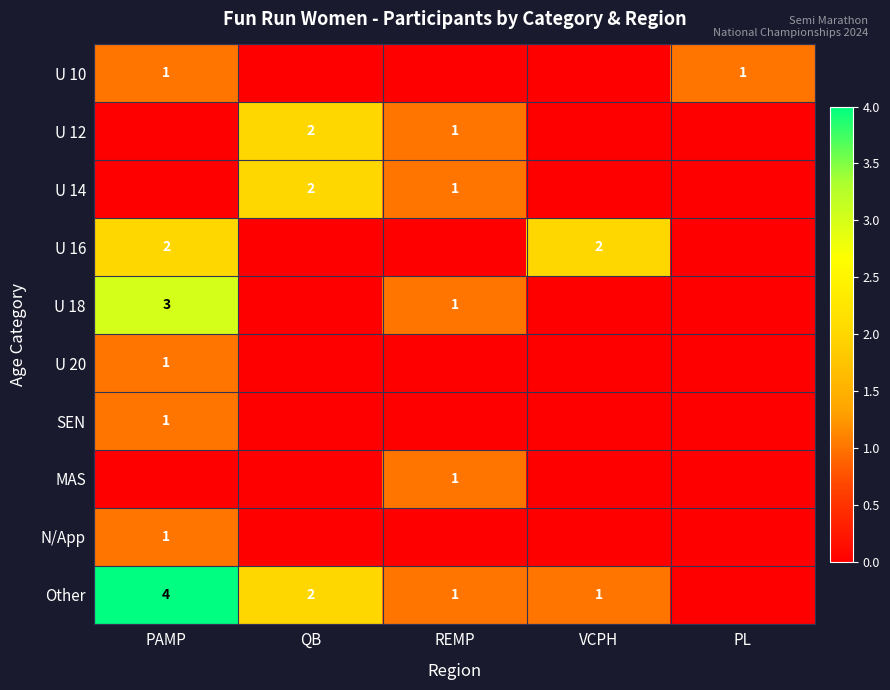

The Other series shows 1 at REMP. True or false?

True